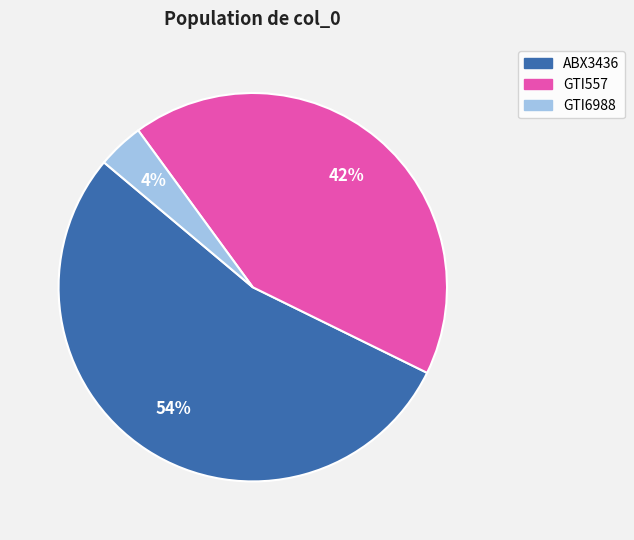

Do GTI6988 and GTI557 together represent more than half of the pie?

No